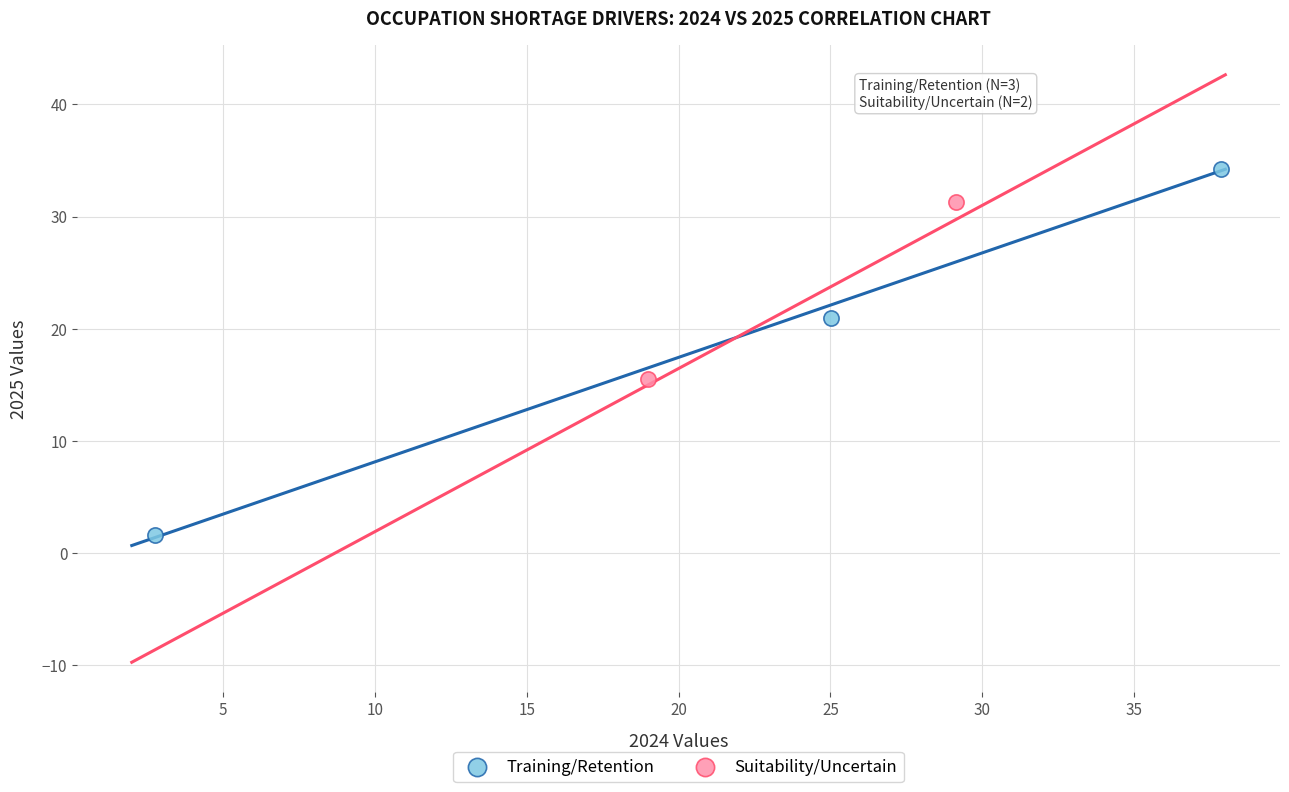

What are all the series names shown in the legend?

Training/Retention, Suitability/Uncertain